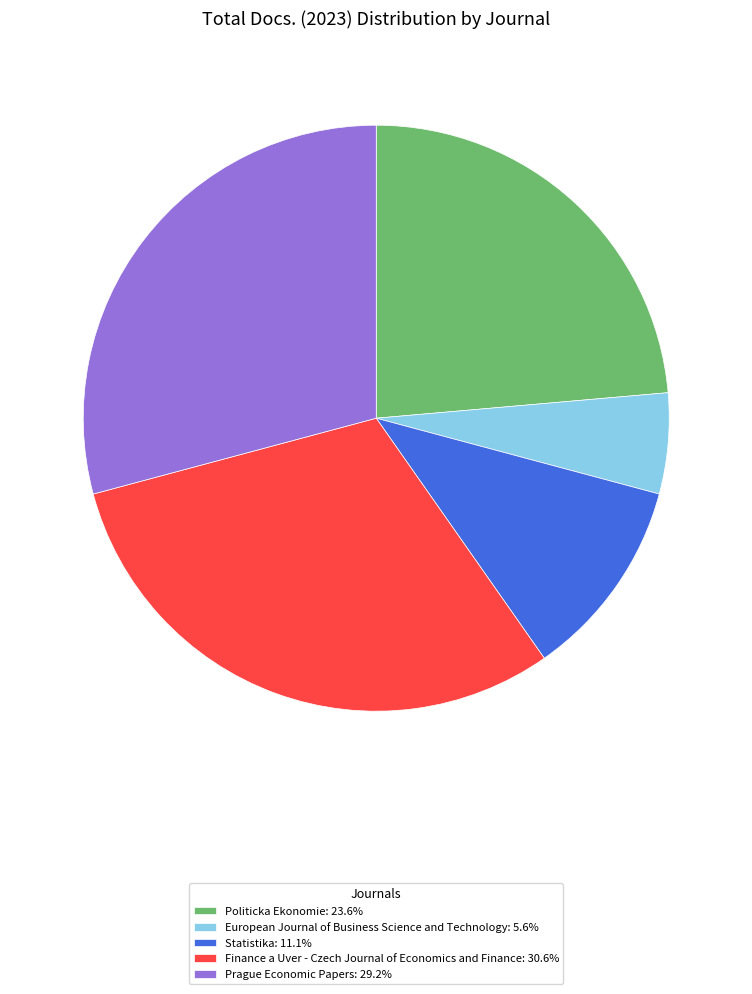

Combined, do Statistika: 11.1% and Politicka Ekonomie: 23.6% account for over 50%?

No